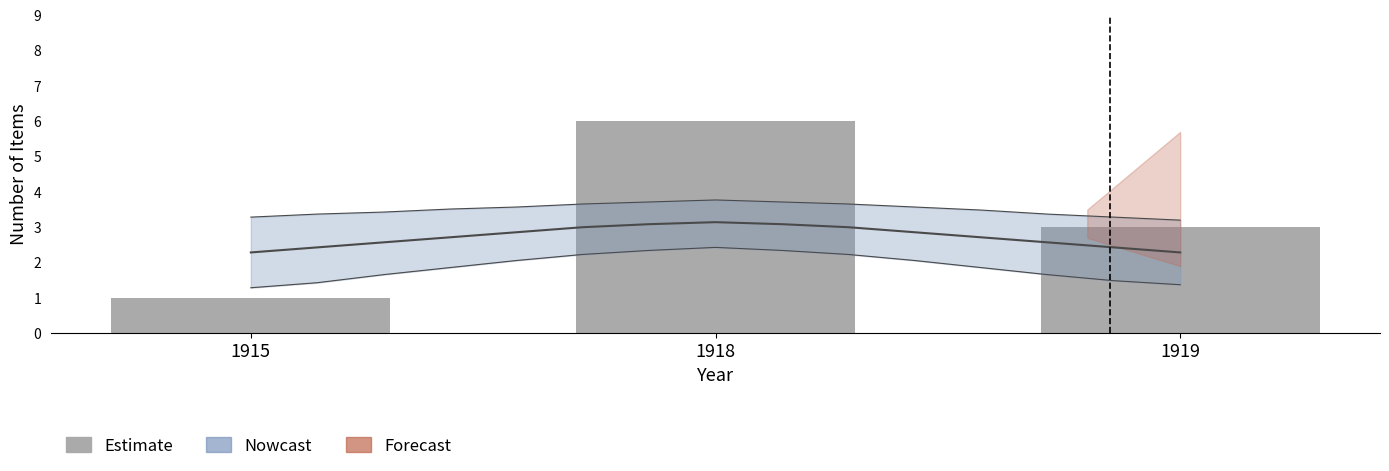

List the labels in order of value, smallest first.

1915, 1919, 1918